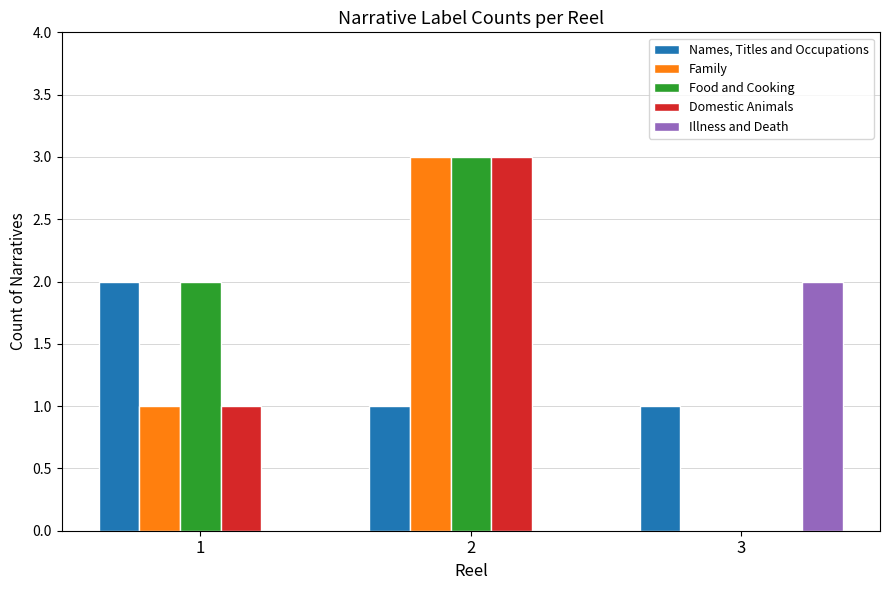

Which series has the largest total across all categories?

Food and Cooking